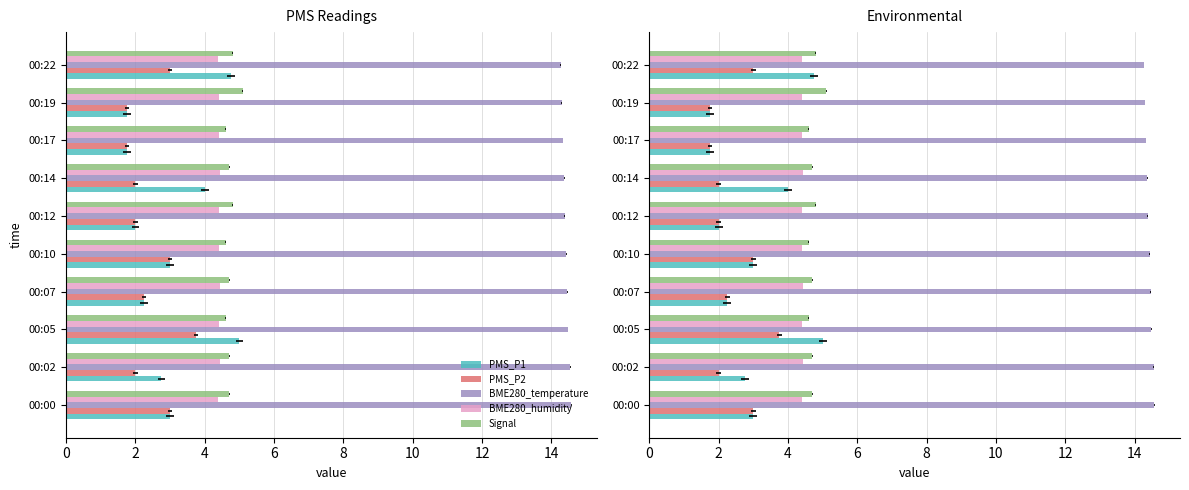

The PMS_P1 series shows 0.5 at 00:17. True or false?

False